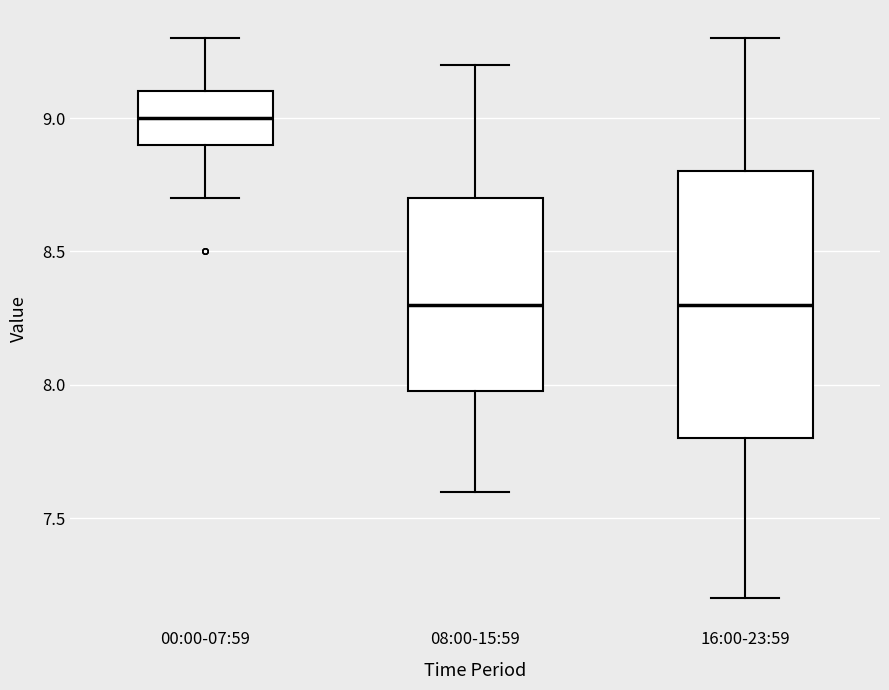

Reading left to right, transcribe this box plot: for each box, give where its median line is, the range the box spans, and where its two whiskers end, as read against the y-axis. The values are not printed on the chart, so give them approximately, as read against the axis.

00:00-07:59: median 9.0, box 8.9 to 9.1, whiskers 8.7 to 9.3
08:00-15:59: median 8.3, box 8.0 to 8.7, whiskers 7.6 to 9.2
16:00-23:59: median 8.3, box 7.8 to 8.8, whiskers 7.2 to 9.3